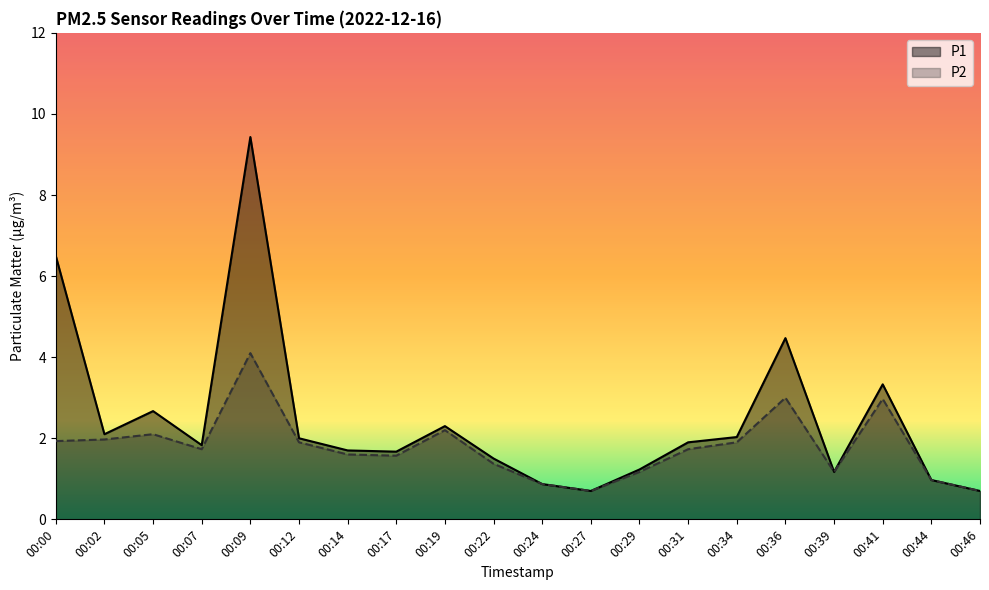

How many lines are shown in the chart?

2